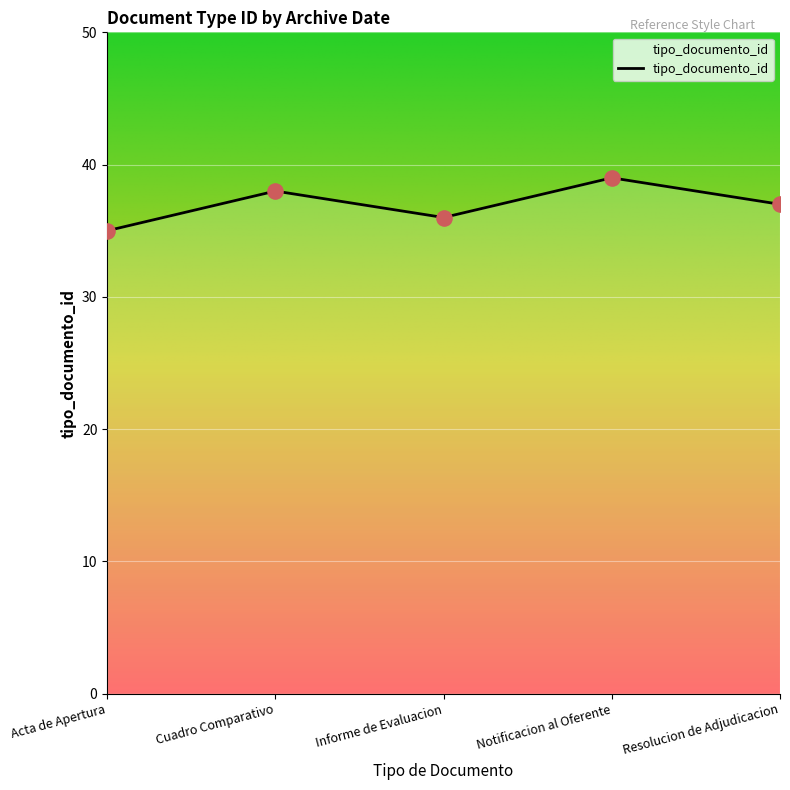

Approximately how many times larger is the value at Acta de Apertura compared to Notificacion al Oferente?

0.9